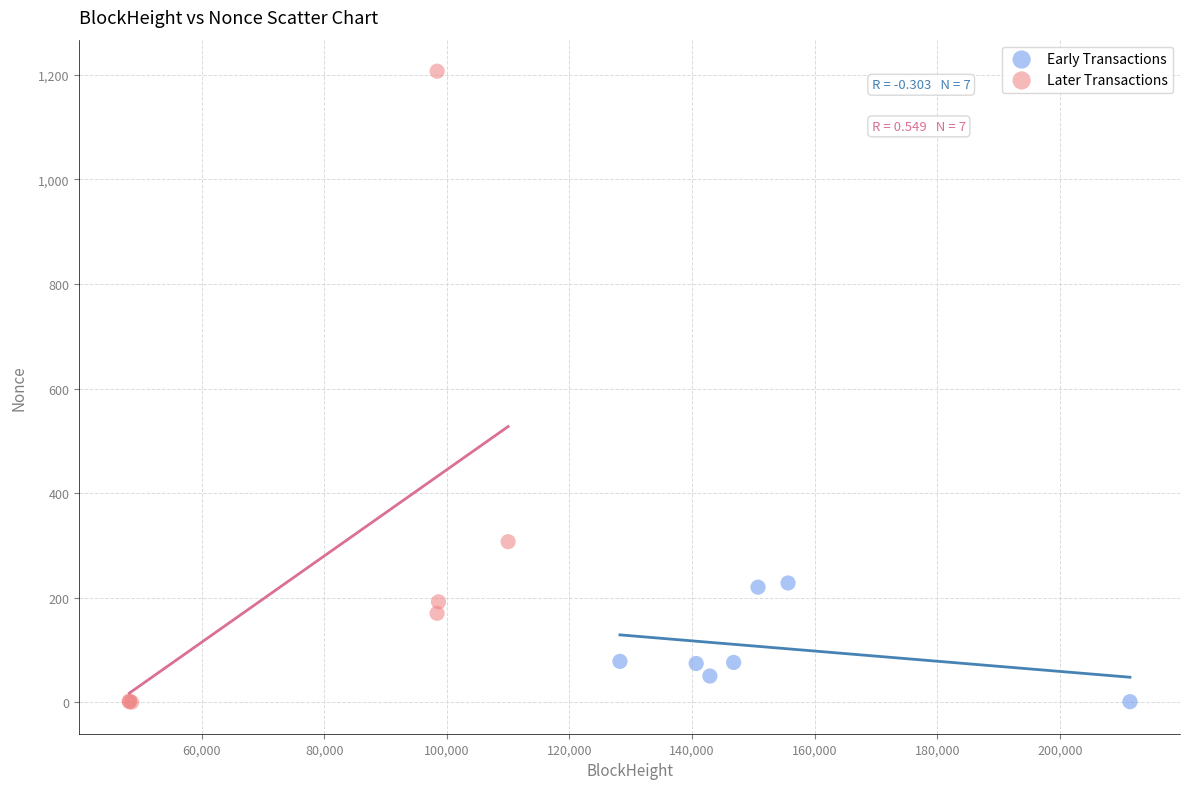

Which series has the widest spread of Y values?

Later Transactions